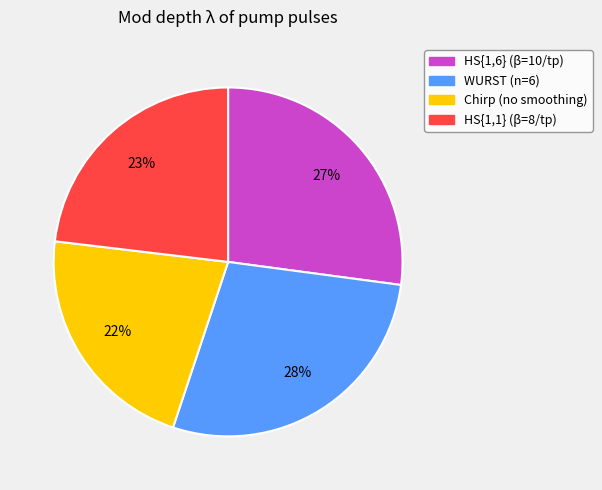

How many slices are in this pie chart?

4